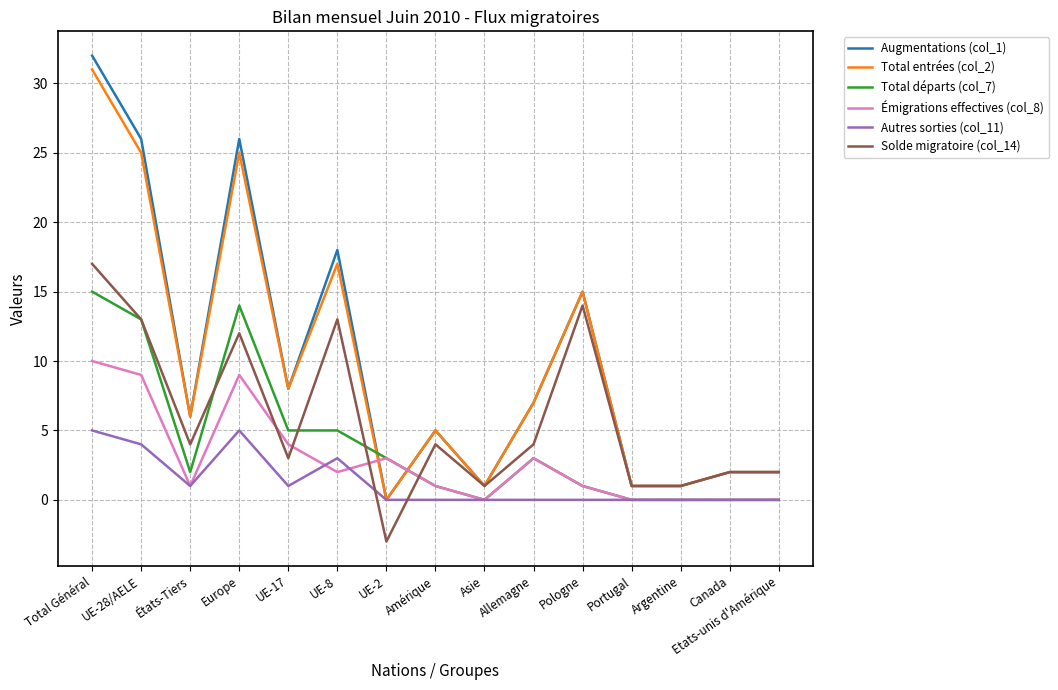

Reading left to right, list all the values displayed in this chart.

Augmentations (col_1): Total Général=32	UE-28/AELE=26	États-Tiers=6	Europe=26	UE-17=8	UE-8=18	UE-2=0	Amérique=5	Asie=1	Allemagne=7	Pologne=15	Portugal=1	Argentine=1	Canada=2	Etats-unis d'Amérique=2
Total entrées (col_2): Total Général=31	UE-28/AELE=25	États-Tiers=6	Europe=25	UE-17=8	UE-8=17	UE-2=0	Amérique=5	Asie=1	Allemagne=7	Pologne=15	Portugal=1	Argentine=1	Canada=2	Etats-unis d'Amérique=2
Total départs (col_7): Total Général=15	UE-28/AELE=13	États-Tiers=2	Europe=14	UE-17=5	UE-8=5	UE-2=3	Amérique=1	Asie=0	Allemagne=3	Pologne=1	Portugal=0	Argentine=0	Canada=0	Etats-unis d'Amérique=0
Émigrations effectives (col_8): Total Général=10	UE-28/AELE=9	États-Tiers=1	Europe=9	UE-17=4	UE-8=2	UE-2=3	Amérique=1	Asie=0	Allemagne=3	Pologne=1	Portugal=0	Argentine=0	Canada=0	Etats-unis d'Amérique=0
Autres sorties (col_11): Total Général=5	UE-28/AELE=4	États-Tiers=1	Europe=5	UE-17=1	UE-8=3	UE-2=0	Amérique=0	Asie=0	Allemagne=0	Pologne=0	Portugal=0	Argentine=0	Canada=0	Etats-unis d'Amérique=0
Solde migratoire (col_14): Total Général=17	UE-28/AELE=13	États-Tiers=4	Europe=12	UE-17=3	UE-8=13	UE-2=-3	Amérique=4	Asie=1	Allemagne=4	Pologne=14	Portugal=1	Argentine=1	Canada=2	Etats-unis d'Amérique=2